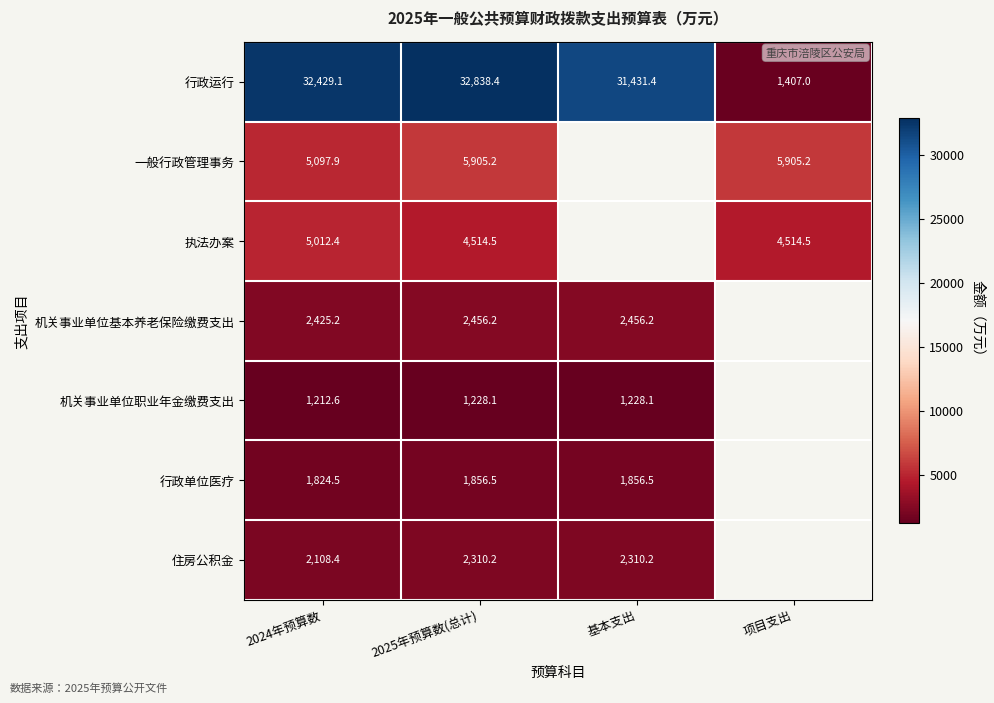

Rank the categories by 行政运行 value from highest to lowest.

2025年预算数(总计), 2024年预算数, 基本支出, 项目支出